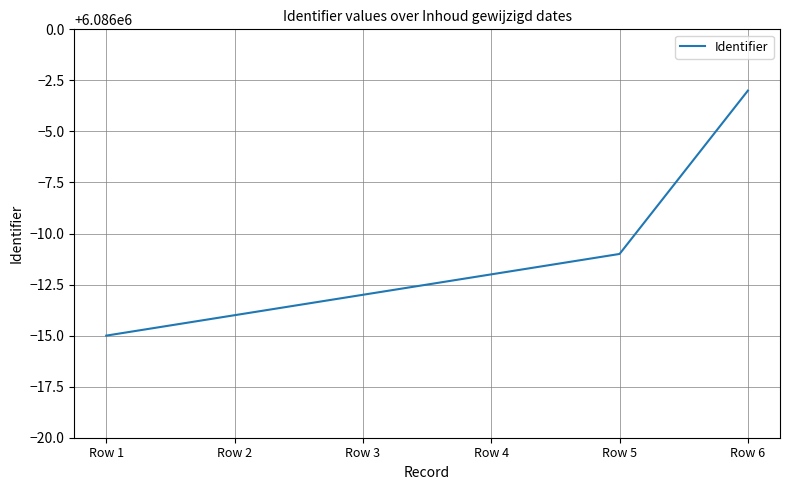

What is the approximate value at Row 4, to the nearest 5?

6085990